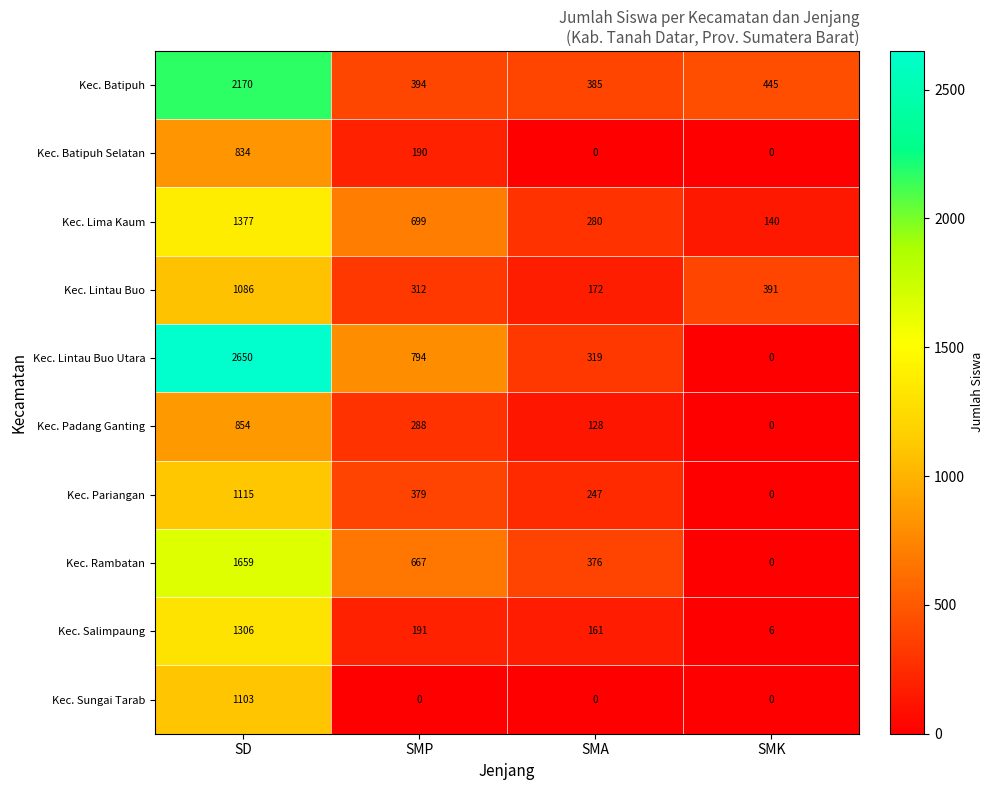

What value does the Kec. Sungai Tarab series have at SD, to the nearest 50?

1100